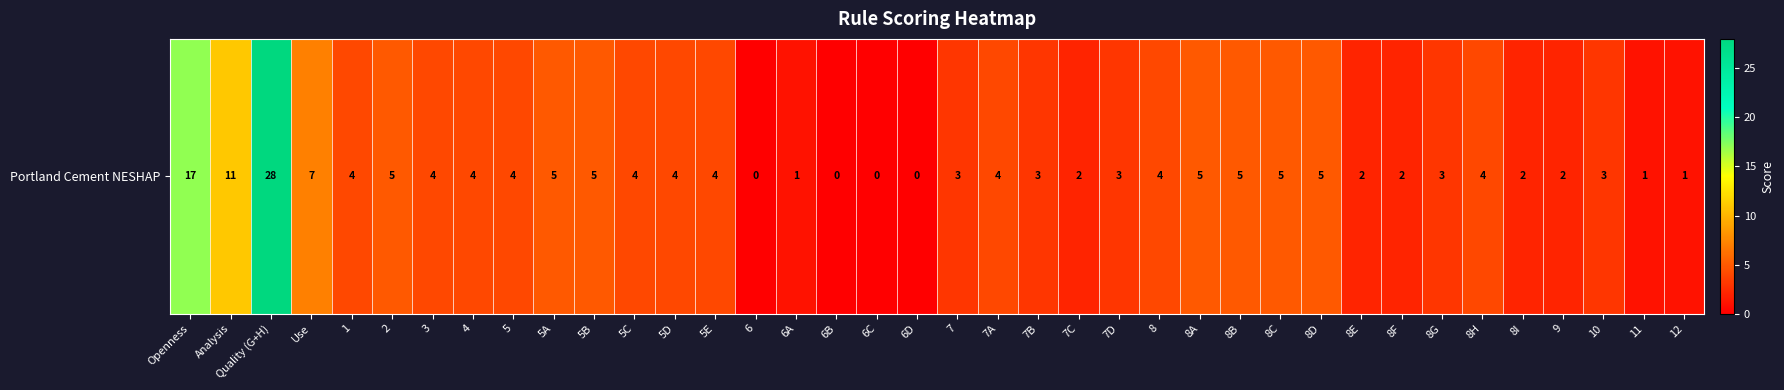

How many categories are shown in the chart?

38